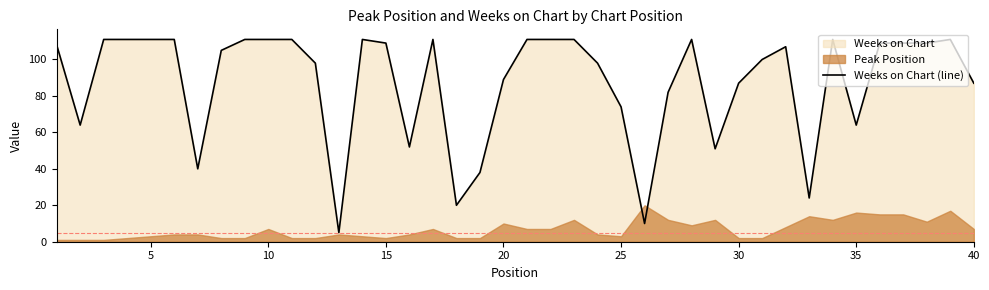

What is the maximum value for Weeks on Chart (line)?

111